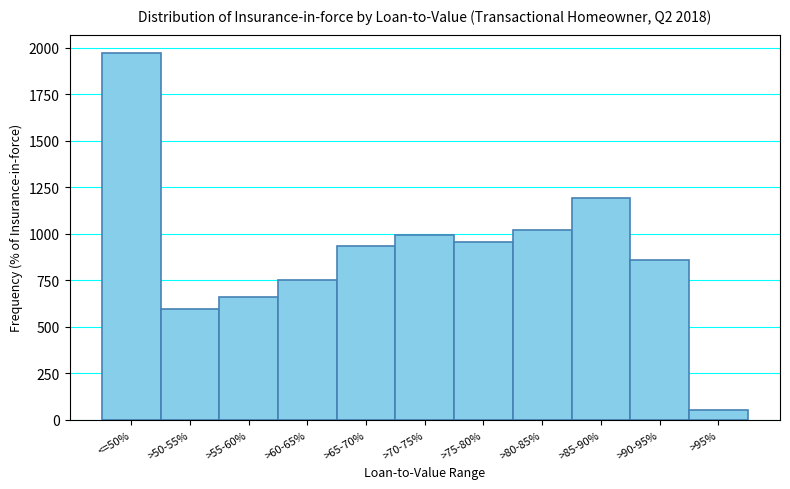

Reading left to right, extract all data points from this chart.

<=50%=1973	>50-55%=597	>55-60%=660	>60-65%=754	>65-70%=935	>70-75%=995	>75-80%=956	>80-85%=1018	>85-90%=1195	>90-95%=861	>95%=50